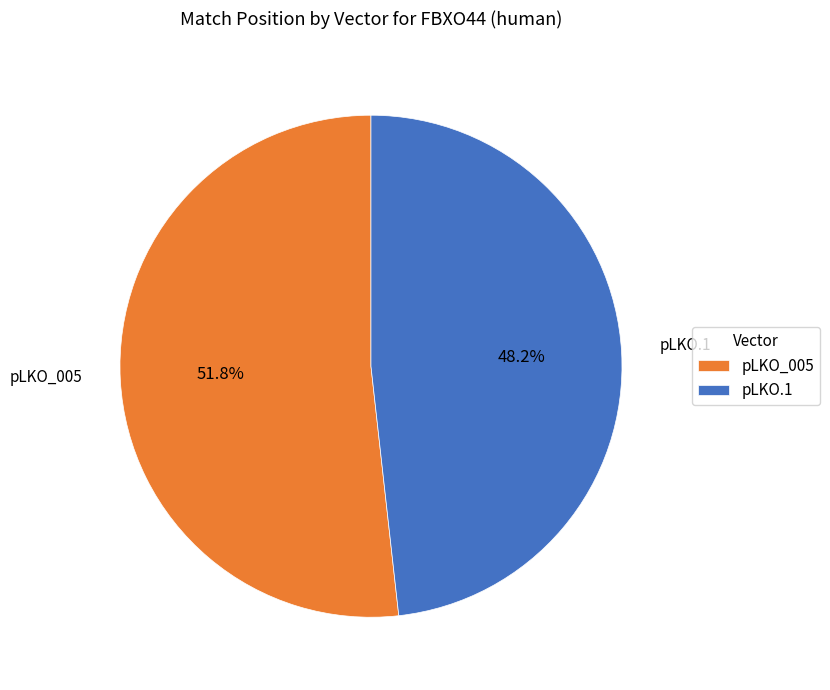

Which has a higher value, pLKO_005 or pLKO.1?

pLKO_005